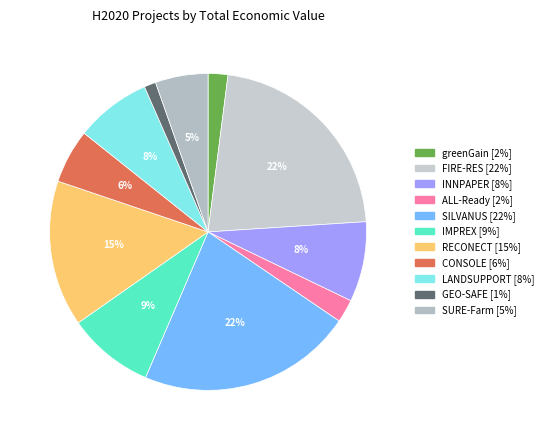

Does ALL-Ready represent more than half of the total?

No